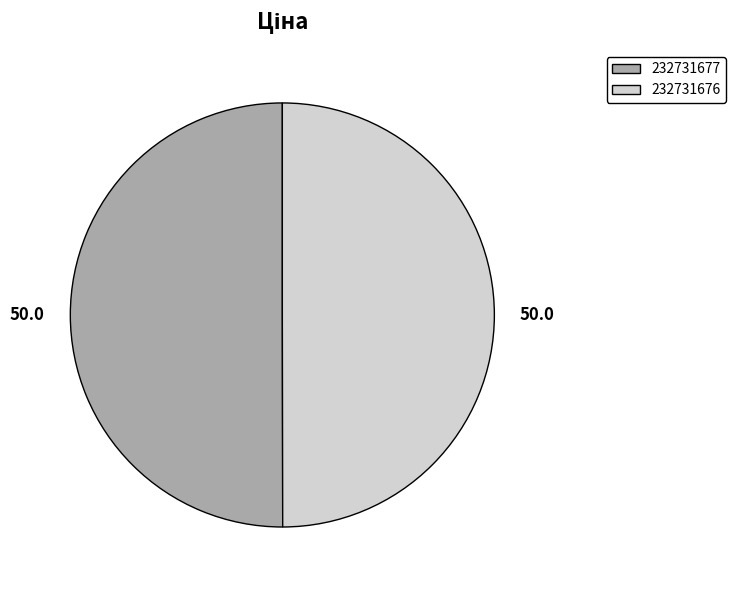

How many slices are in this pie chart?

2